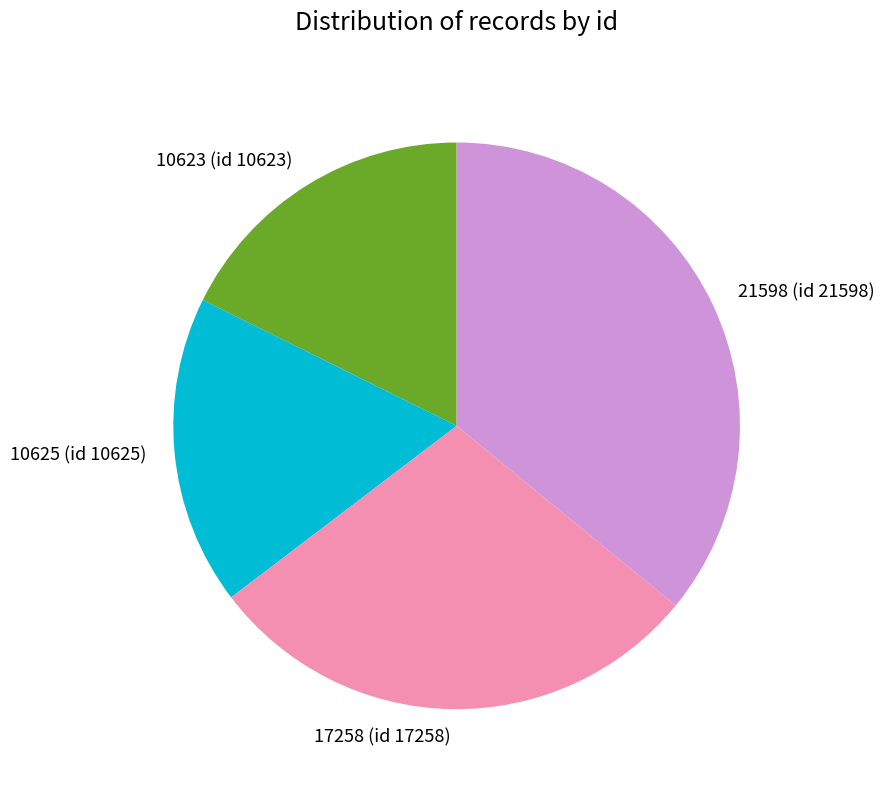

Is there a majority slice in this chart?

No